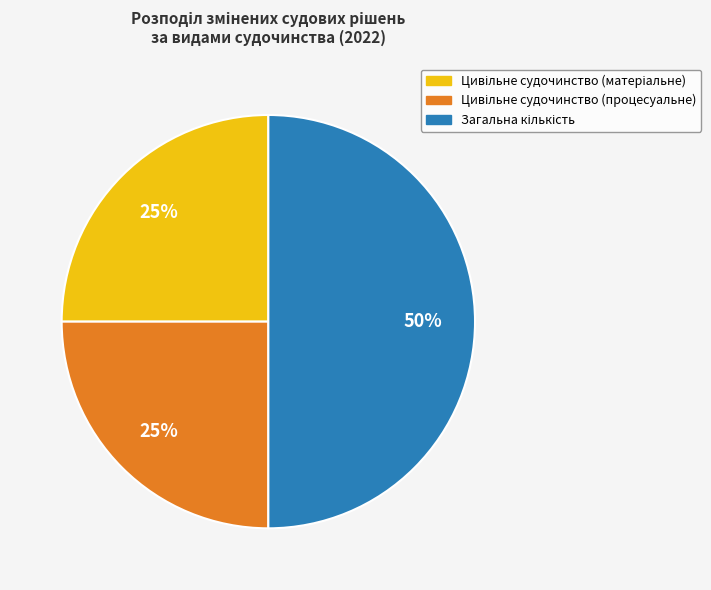

To the nearest percent, what is the average slice percentage?

33%